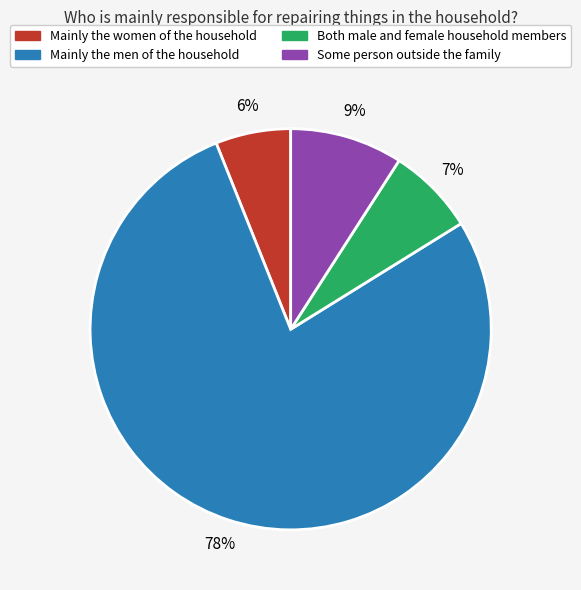

To the nearest percent, what percentage of the pie is Some person outside the family?

9%